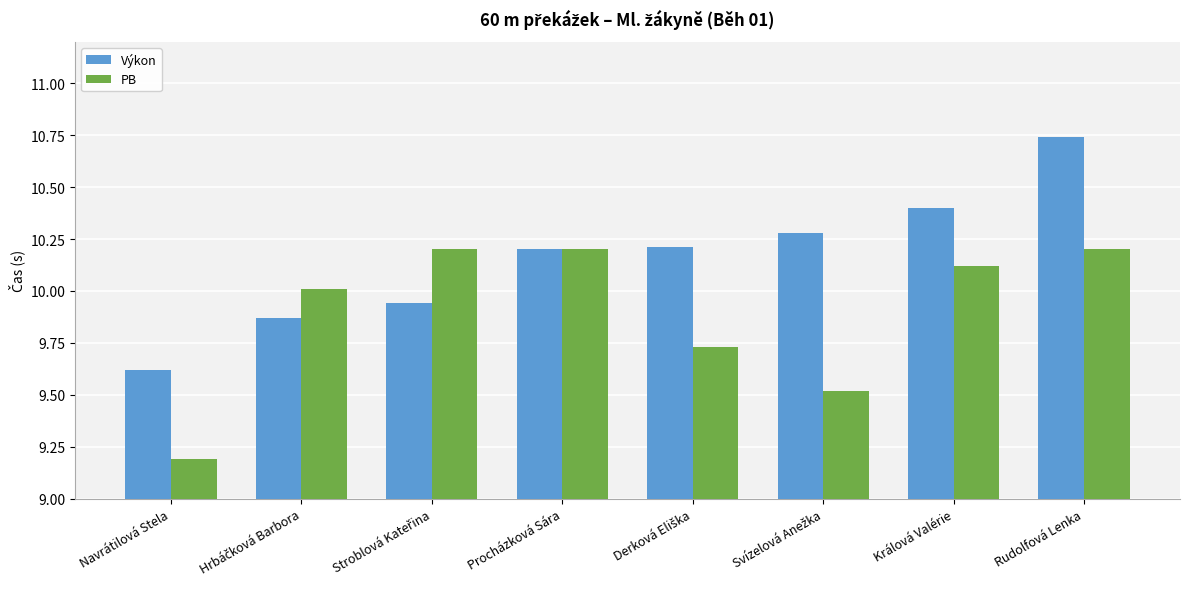

How many data points does each series have?

8